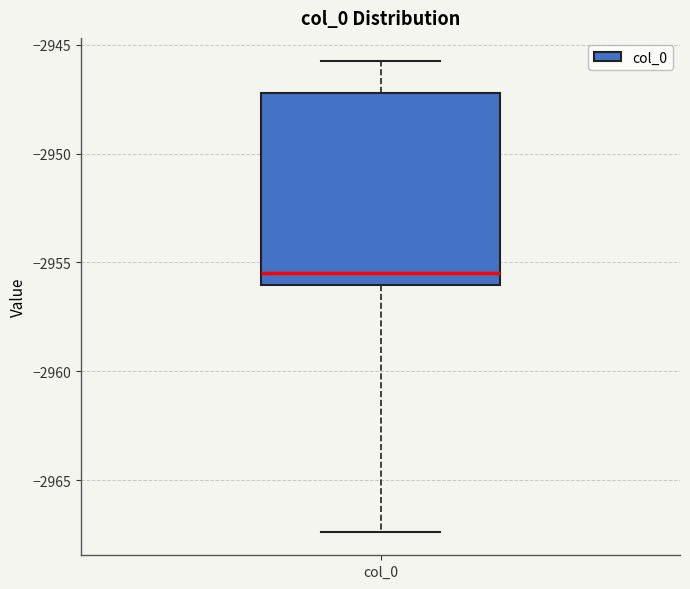

Read this box plot against the y-axis: the position of the median line, the range covered by the box, and the ends of both whiskers. The values are not printed on the chart, so give them approximately, as read against the axis.

median -2955.5, box -2956.0 to -2947.0, whiskers -2967.5 to -2946.0